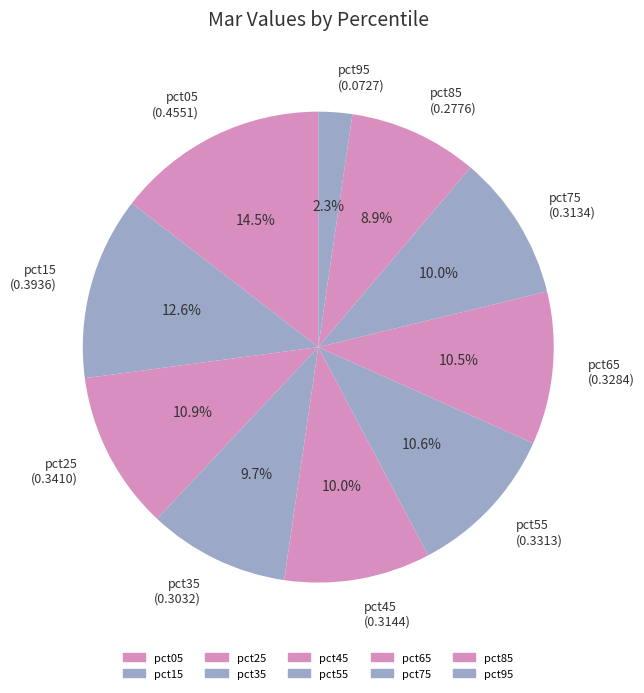

Between pct05 (0.4551) and pct85 (0.2776), which is larger?

pct05 (0.4551)